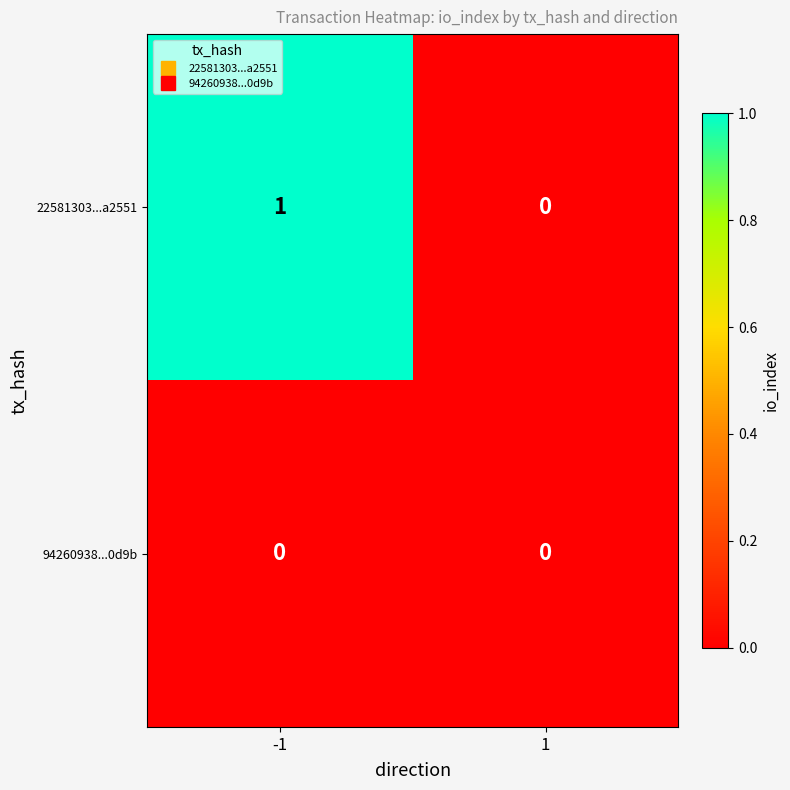

Which series has the largest total across all categories?

22581303...a2551